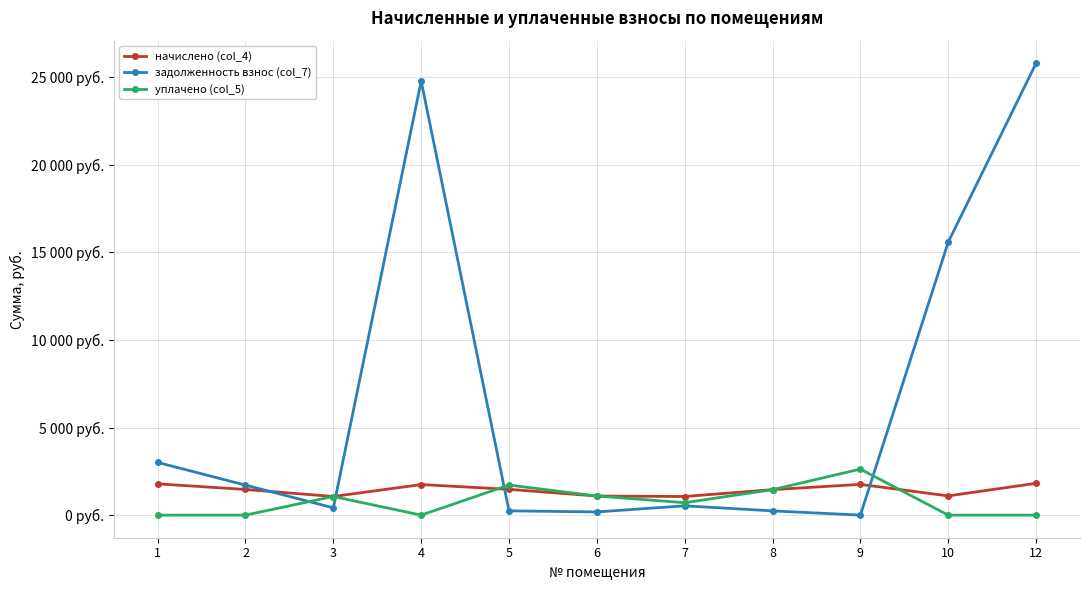

What are all the series names shown in the legend?

начислено (col_4), задолженность взнос (col_7), уплачено (col_5)